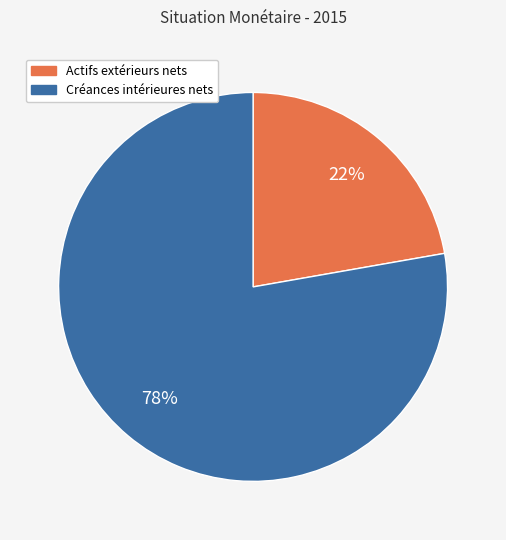

Rank the categories by value from lowest to highest.

Actifs extérieurs nets, Créances intérieures nets